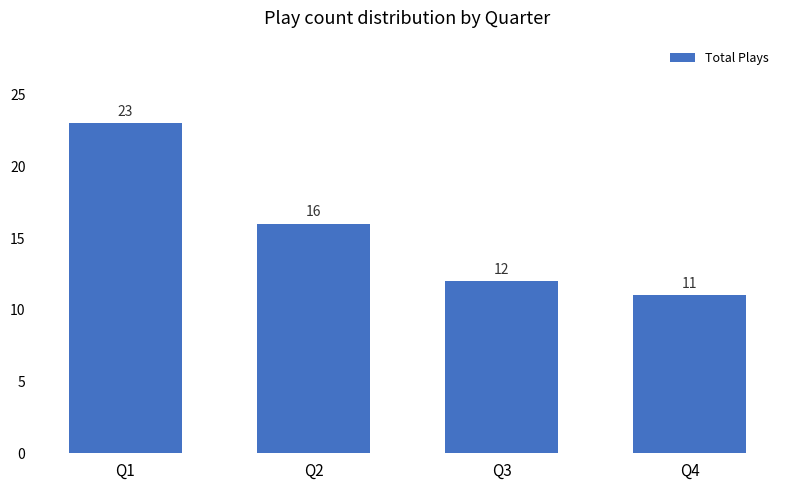

At which label is the value closest to 17?

Q2